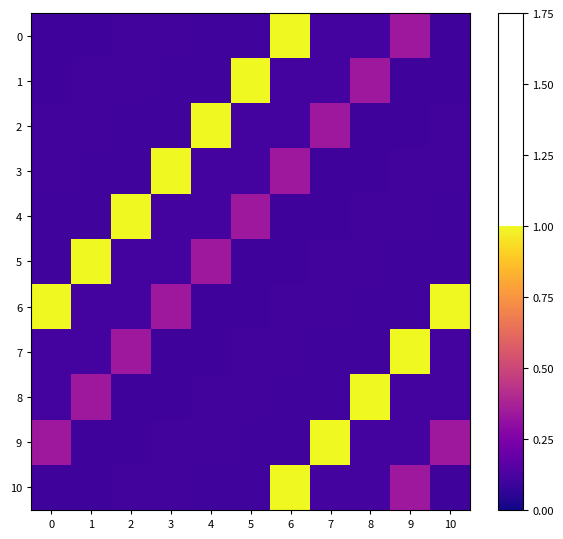

Reading right to left, list all the values displayed in this chart.

0: 10=0.1	9=0.3	8=0.1	7=0.1	6=1.0	5=0.1	4=0.1	3=0.1	2=0.1	1=0.1	0=0.1
1: 10=0.1	9=0.1	8=0.3	7=0.1	6=0.1	5=1.0	4=0.1	3=0.1	2=0.1	1=0.1	0=0.1
2: 10=0.1	9=0.1	8=0.1	7=0.3	6=0.1	5=0.1	4=1.0	3=0.1	2=0.1	1=0.1	0=0.1
3: 10=0.1	9=0.1	8=0.1	7=0.1	6=0.3	5=0.1	4=0.1	3=1.0	2=0.1	1=0.1	0=0.1
4: 10=0.1	9=0.1	8=0.1	7=0.1	6=0.1	5=0.3	4=0.1	3=0.1	2=1.0	1=0.1	0=0.1
5: 10=0.1	9=0.1	8=0.1	7=0.1	6=0.1	5=0.1	4=0.3	3=0.1	2=0.1	1=1.0	0=0.1
6: 10=1.0	9=0.1	8=0.1	7=0.1	6=0.1	5=0.1	4=0.1	3=0.3	2=0.1	1=0.1	0=1.0
7: 10=0.1	9=1.0	8=0.1	7=0.1	6=0.1	5=0.1	4=0.1	3=0.1	2=0.3	1=0.1	0=0.1
8: 10=0.1	9=0.1	8=1.0	7=0.1	6=0.1	5=0.1	4=0.1	3=0.1	2=0.1	1=0.3	0=0.1
9: 10=0.3	9=0.1	8=0.1	7=1.0	6=0.1	5=0.1	4=0.1	3=0.1	2=0.1	1=0.1	0=0.3
10: 10=0.1	9=0.3	8=0.1	7=0.1	6=1.0	5=0.1	4=0.1	3=0.1	2=0.1	1=0.1	0=0.1